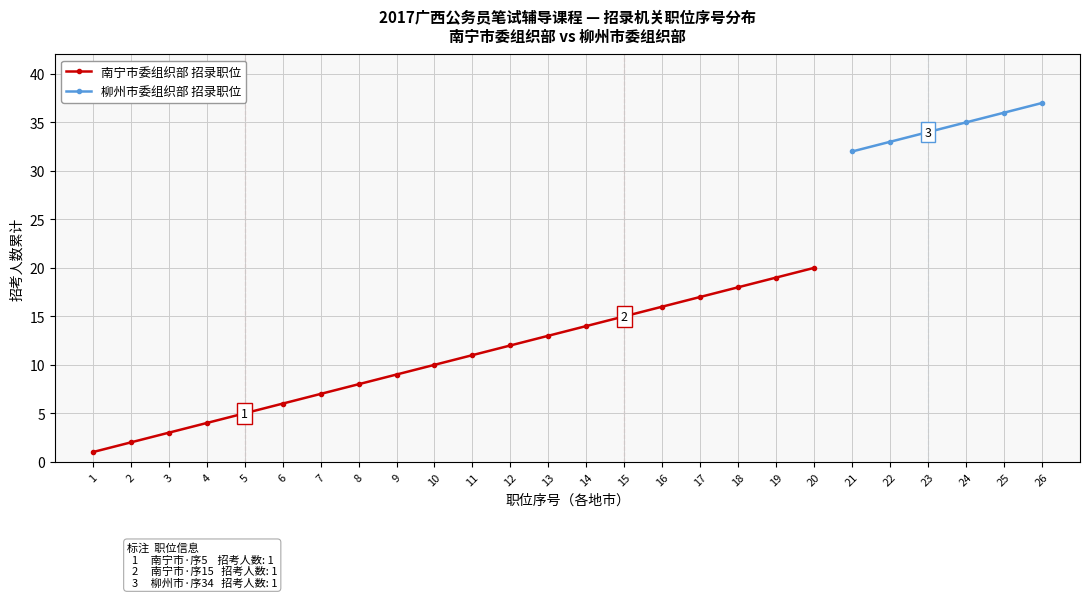

Where does the data first go above 11?

12